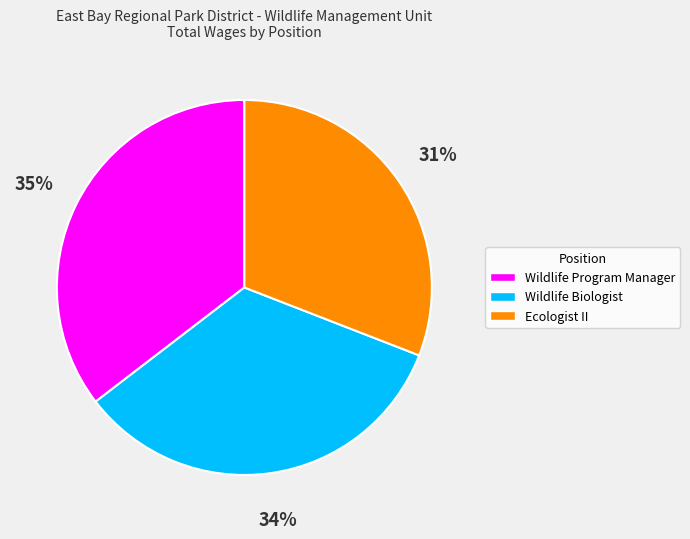

To the nearest percent, what is the difference between the Ecologist II and Wildlife Biologist slice percentages?

3%